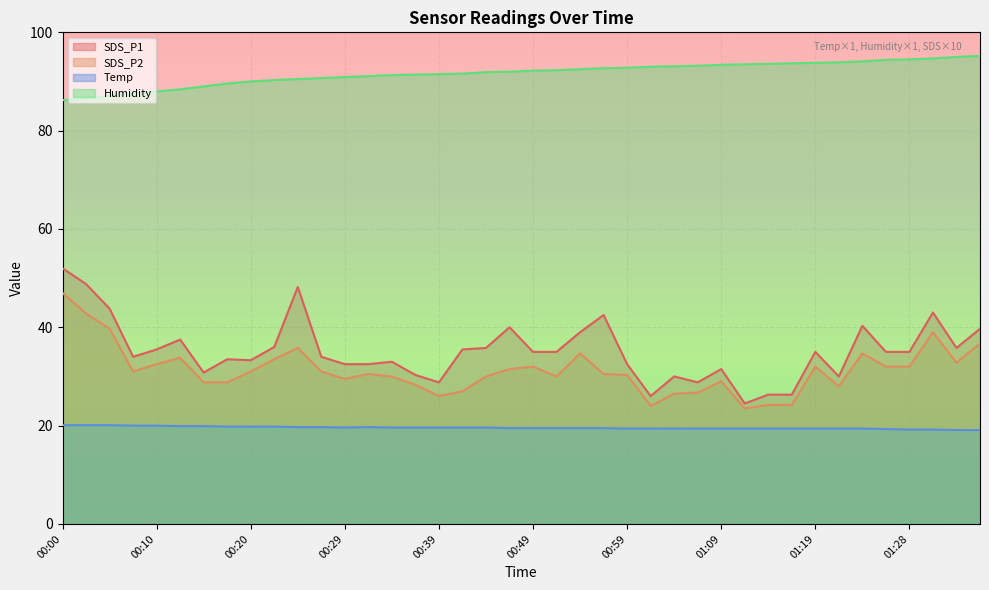

At which category does the chart reach its peak across all series?

01:36